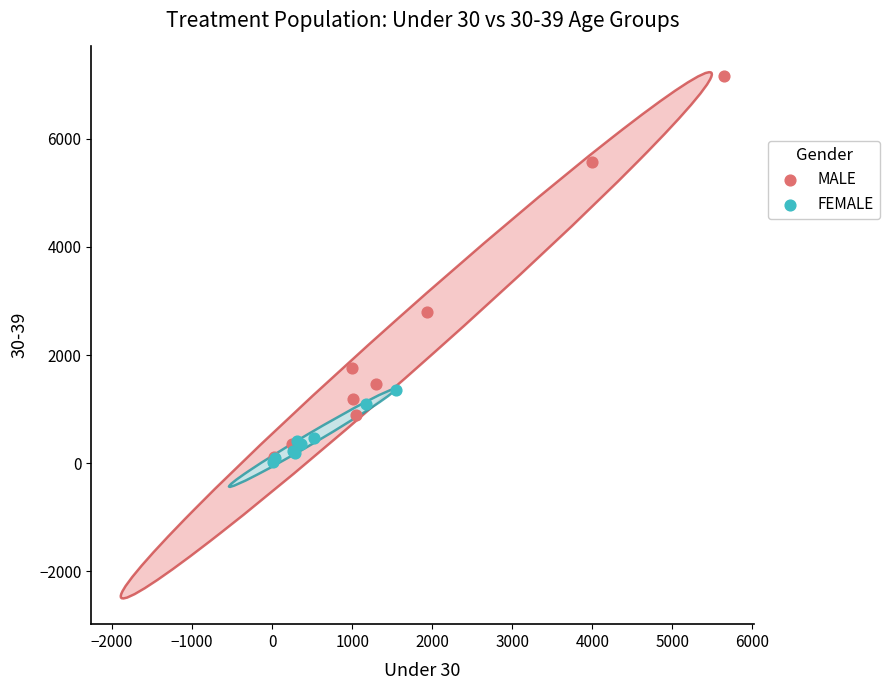

What are all the series names shown in the legend?

MALE, FEMALE